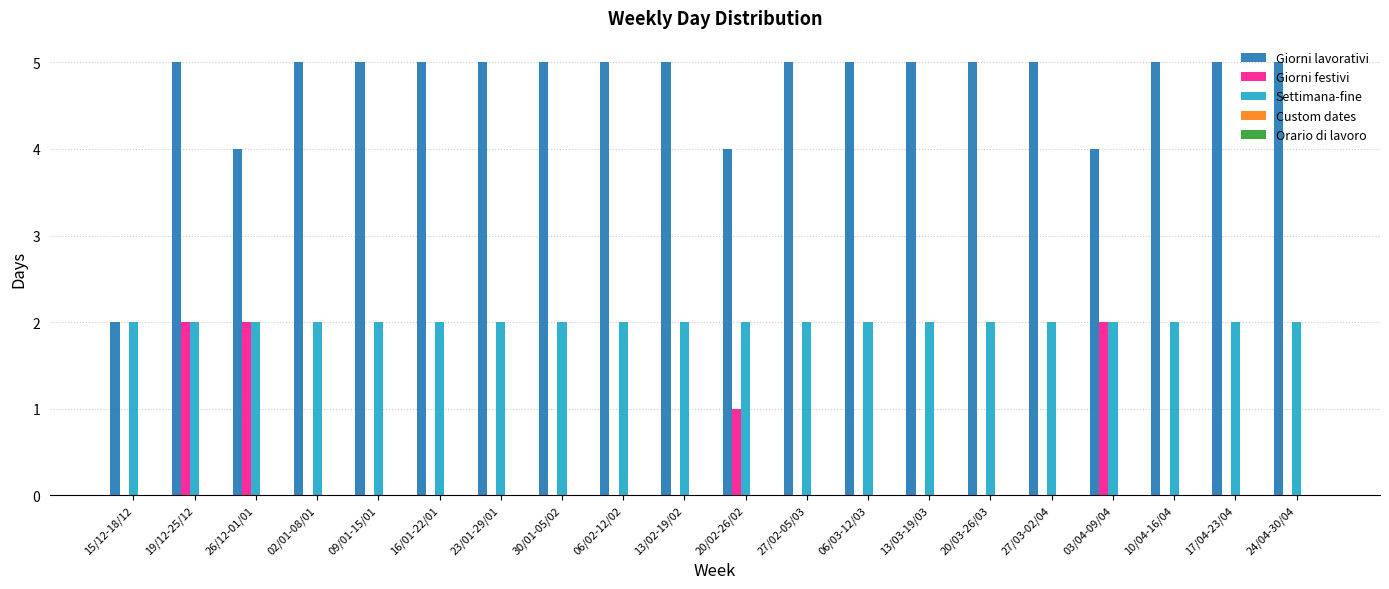

What is the greatest value displayed?

5